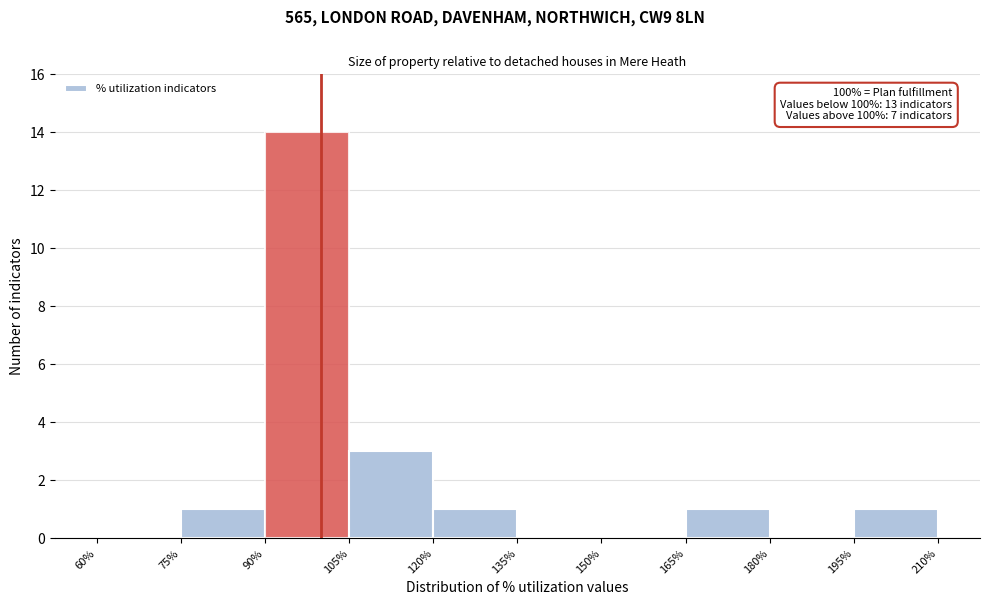

Which range on the x-axis has the tallest bar?

90% to 105%